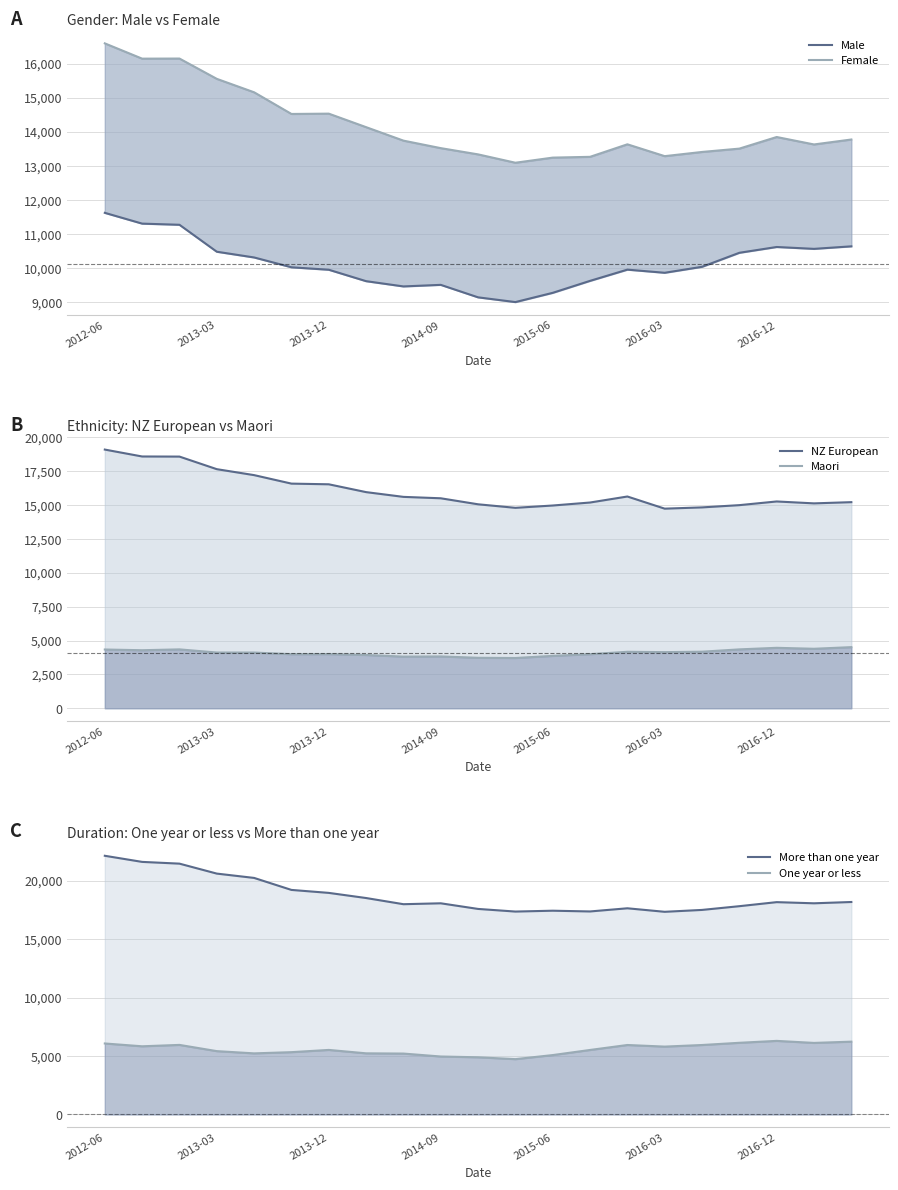

Which series has the largest total across all categories?

More than one year